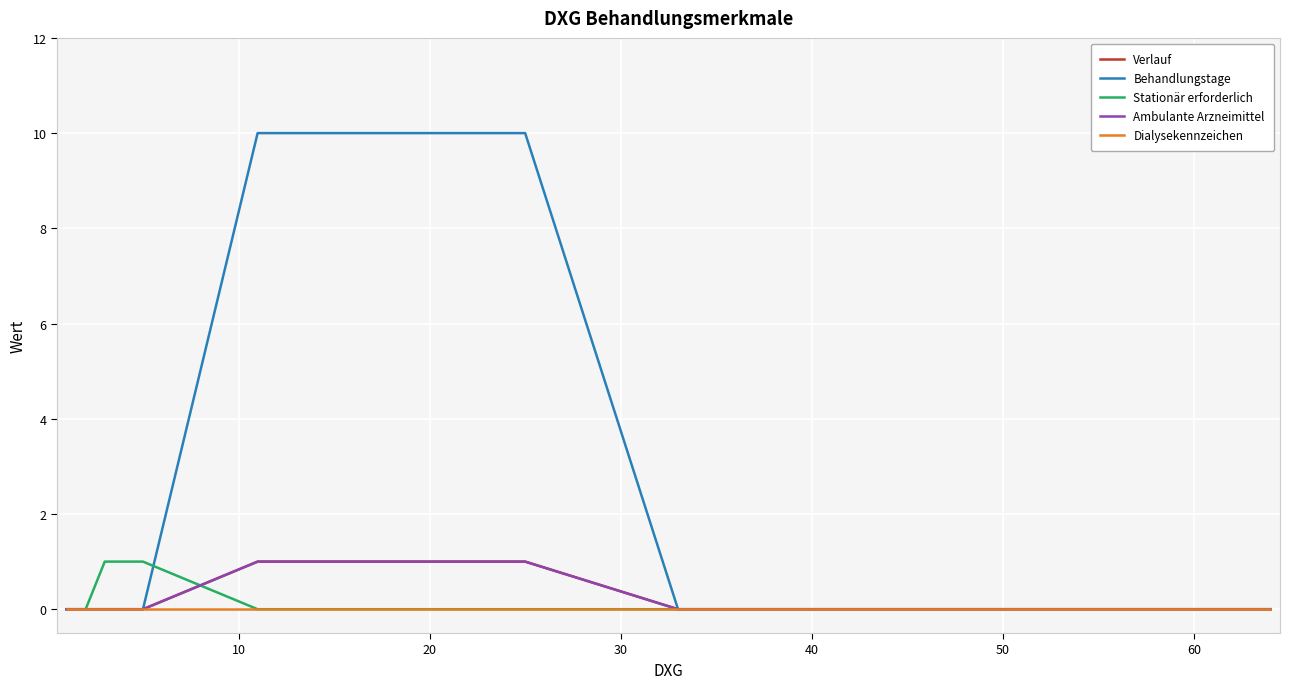

Reading left to right, extract all data points from this chart.

Verlauf: 0	0	0	0	1	1	1	1	1	1	0	0	0	0	0	0	0	0	0	0	0	0	0	0	0	0	0	0	0	0	0	0	0	0	0	0	0	0	0	0
Behandlungstage: 0	0	0	0	10	10	10	10	10	10	0	0	0	0	0	0	0	0	0	0	0	0	0	0	0	0	0	0	0	0	0	0	0	0	0	0	0	0	0	0
Stationär erforderlich: 0	0	1	1	0	0	0	0	0	0	0	0	0	0	0	0	0	0	0	0	0	0	0	0	0	0	0	0	0	0	0	0	0	0	0	0	0	0	0	0
Ambulante Arzneimittel: 0	0	0	0	1	1	1	1	1	1	0	0	0	0	0	0	0	0	0	0	0	0	0	0	0	0	0	0	0	0	0	0	0	0	0	0	0	0	0	0
Dialysekennzeichen: 0	0	0	0	0	0	0	0	0	0	0	0	0	0	0	0	0	0	0	0	0	0	0	0	0	0	0	0	0	0	0	0	0	0	0	0	0	0	0	0